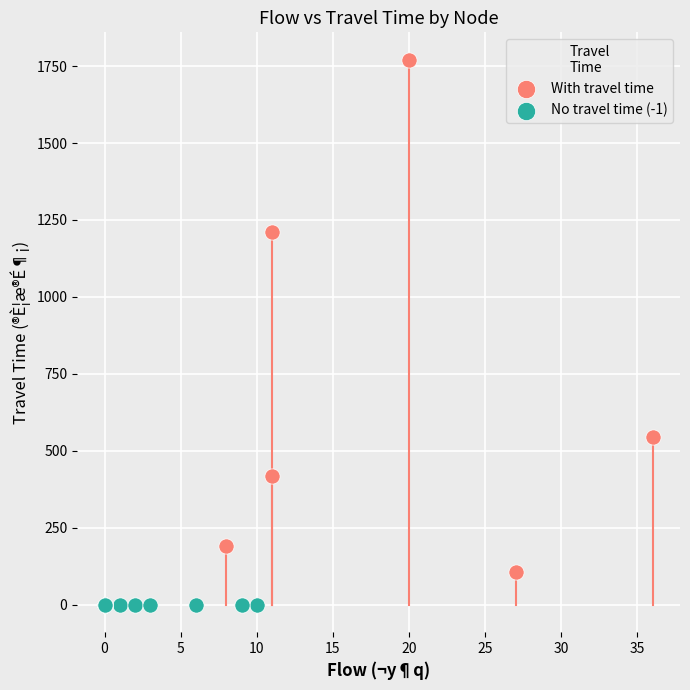

Which series contains the highest Y value?

With travel time